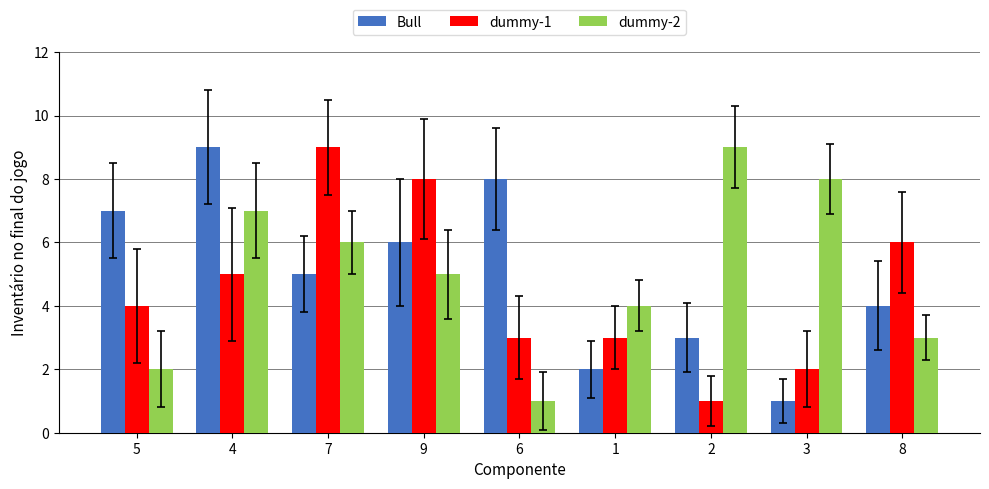

What is the label of the 6th bar from the left?

1